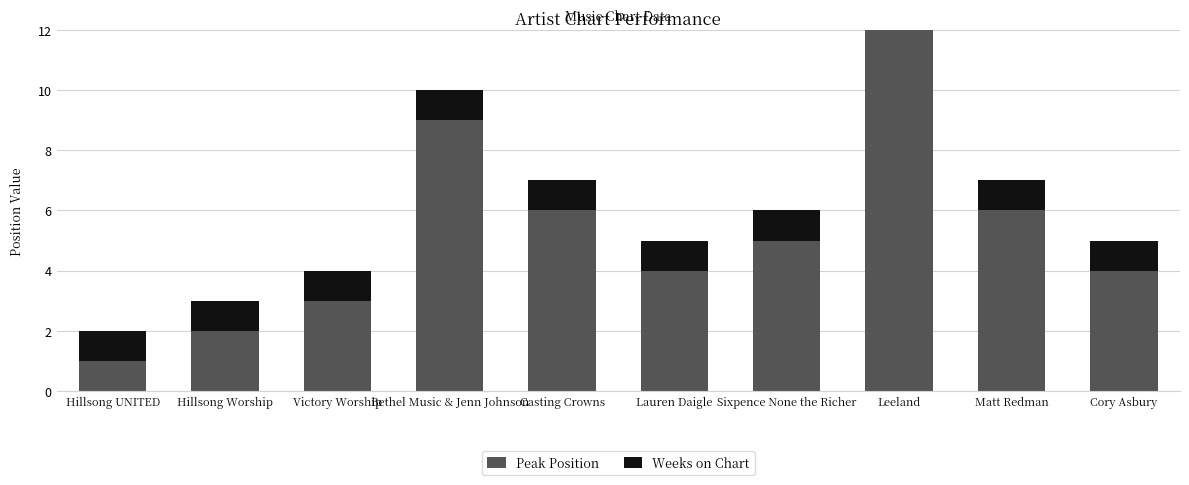

What is the spread (max minus min) of values at Casting Crowns?

5